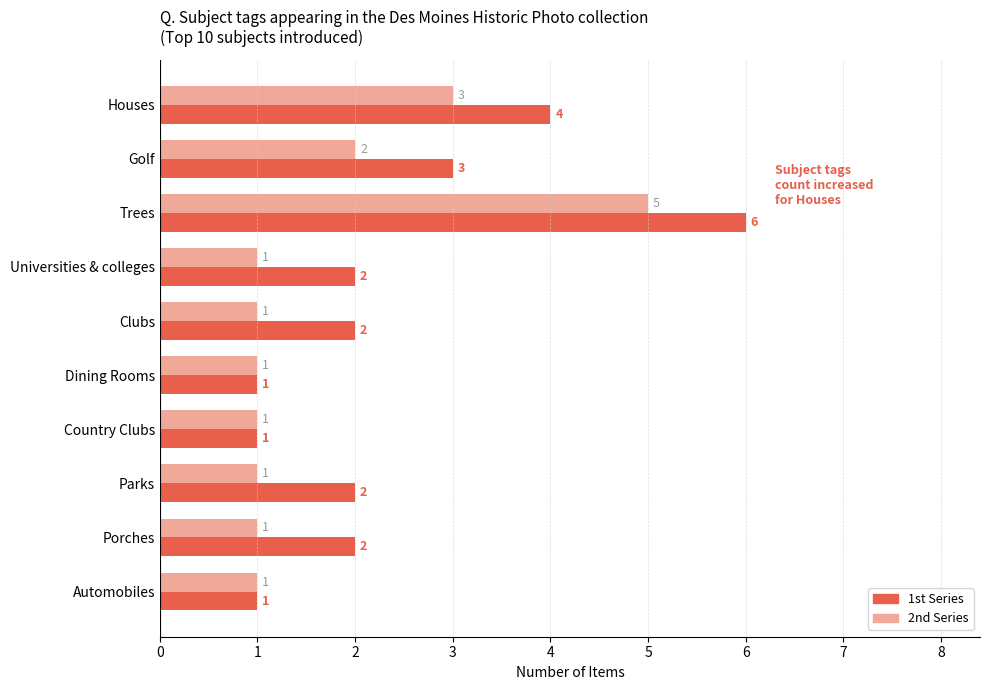

Which series has the largest total across all categories?

1st Series